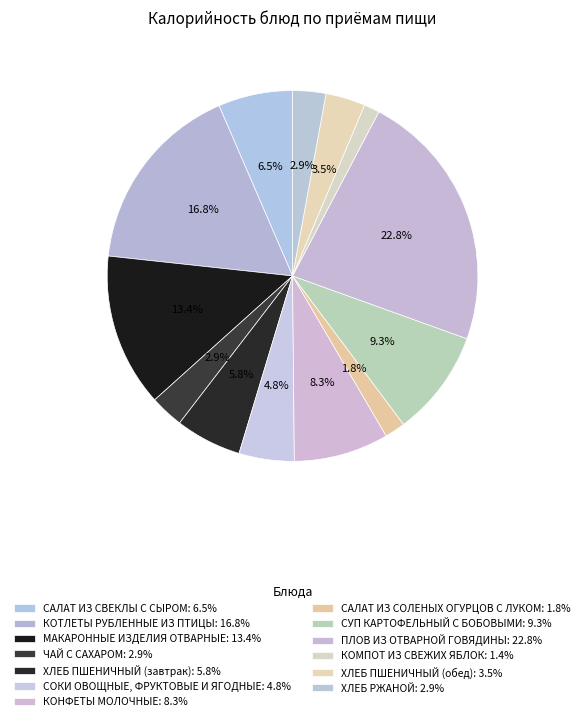

Is there a majority slice in this chart?

No